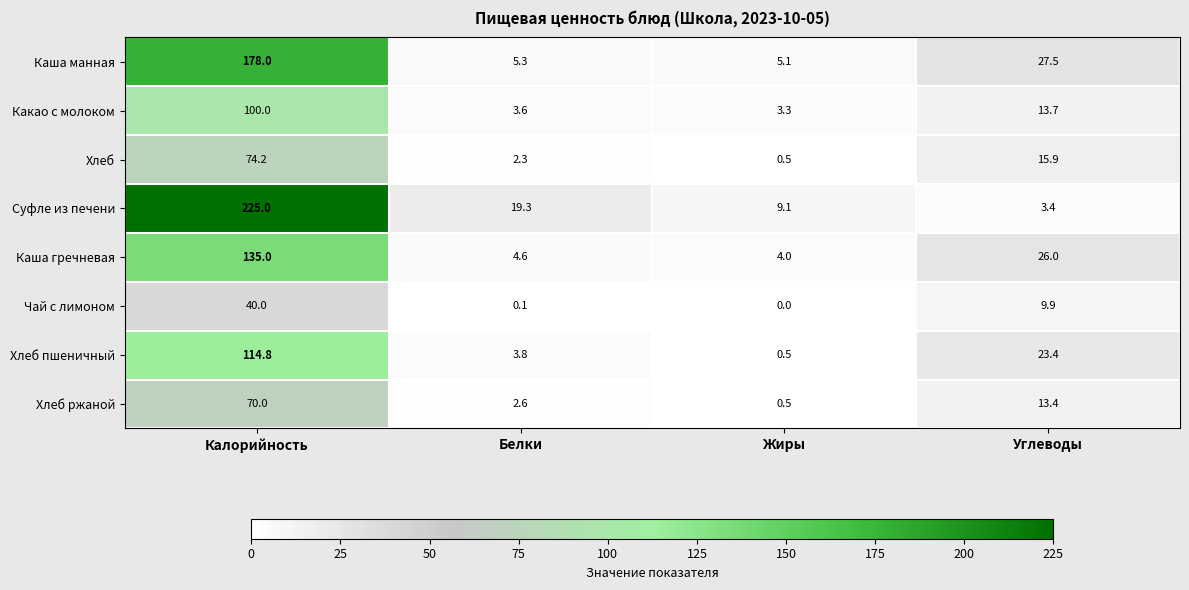

What is the sum of the Хлеб ржаной values at Углеводы and Калорийность?

83.4